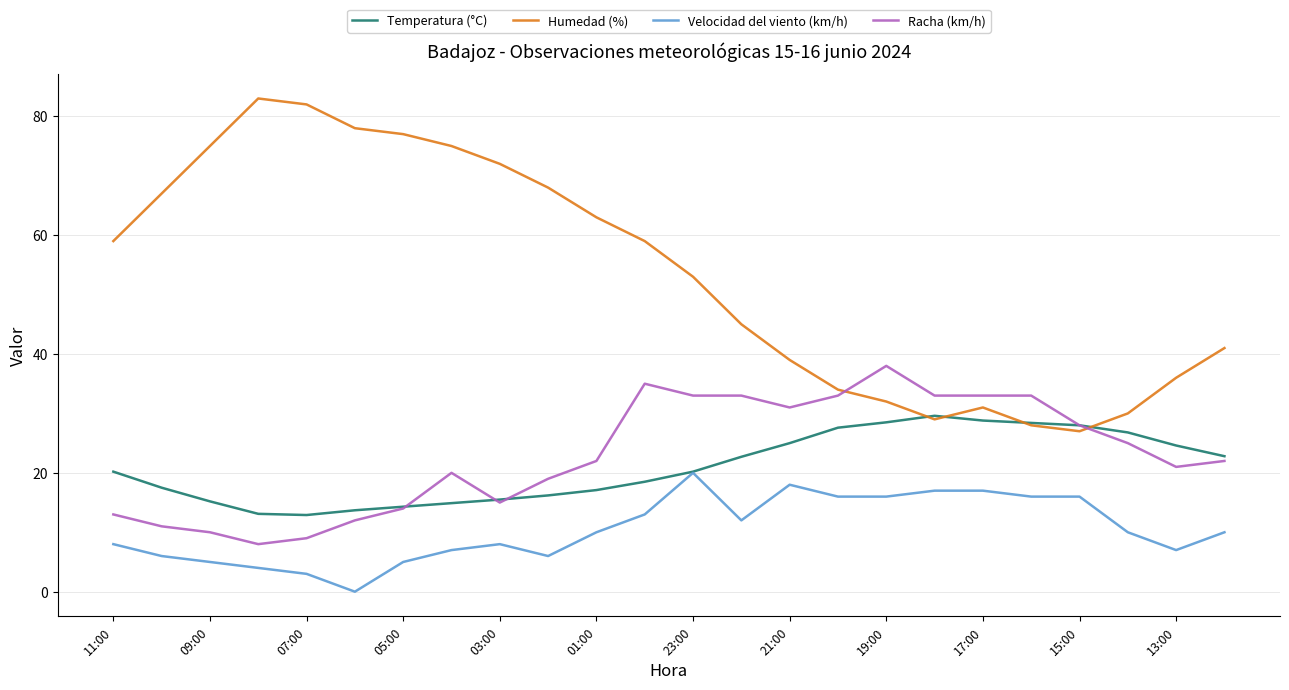

Which series has the largest total across all categories?

Humedad (%)